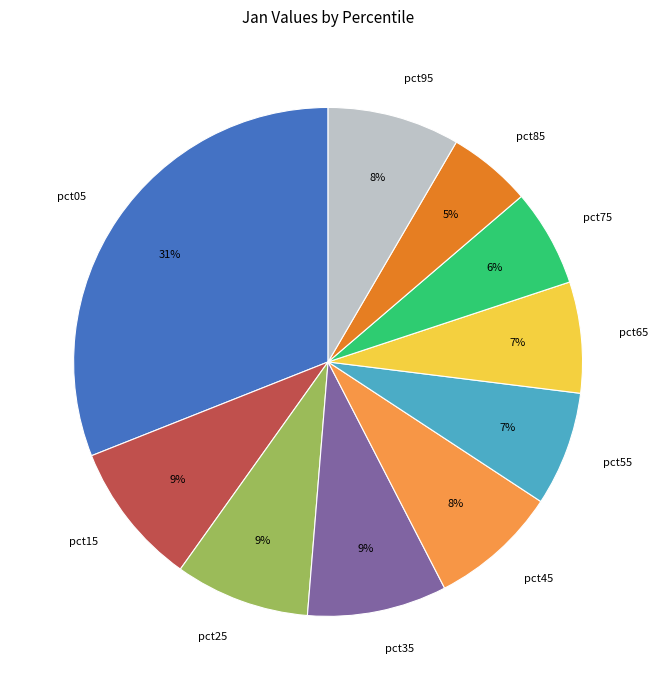

How many segments does this pie chart have?

10